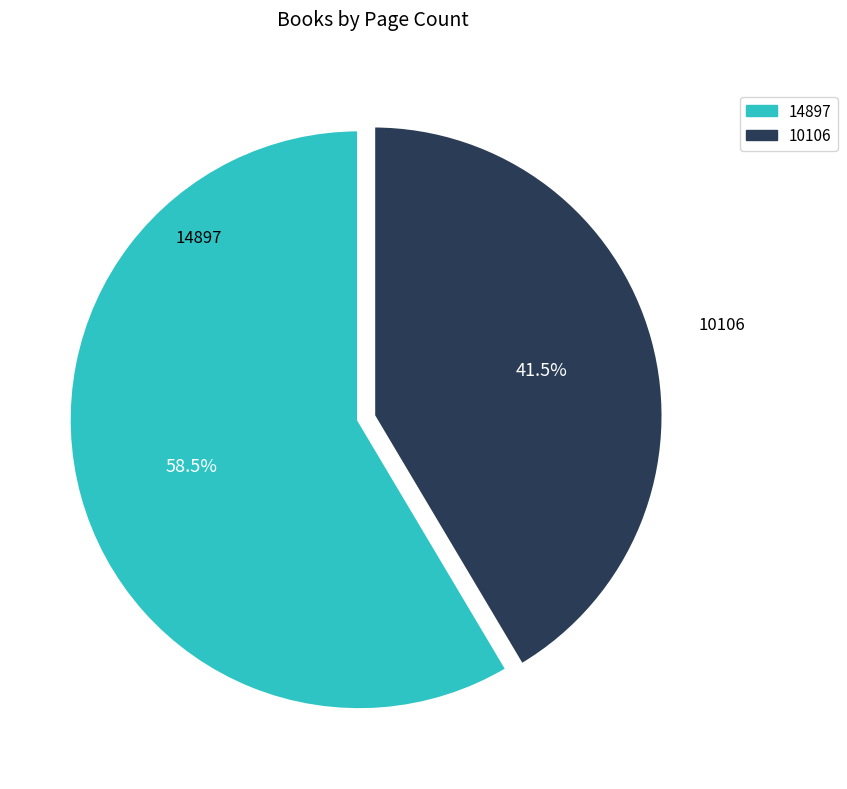

What is the total percentage of 10106 and 14897?

100.0%